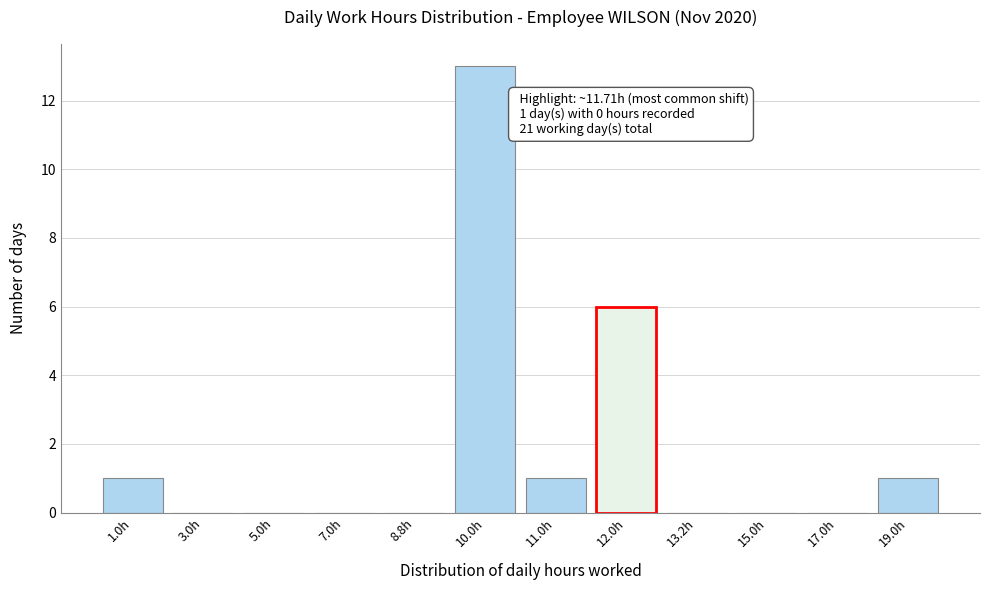

Reading right to left, transcribe all the data shown in this chart.

19.0h=1	17.0h=0	15.0h=0	13.2h=0	12.0h=6	11.0h=1	10.0h=13	8.8h=0	7.0h=0	5.0h=0	3.0h=0	1.0h=1